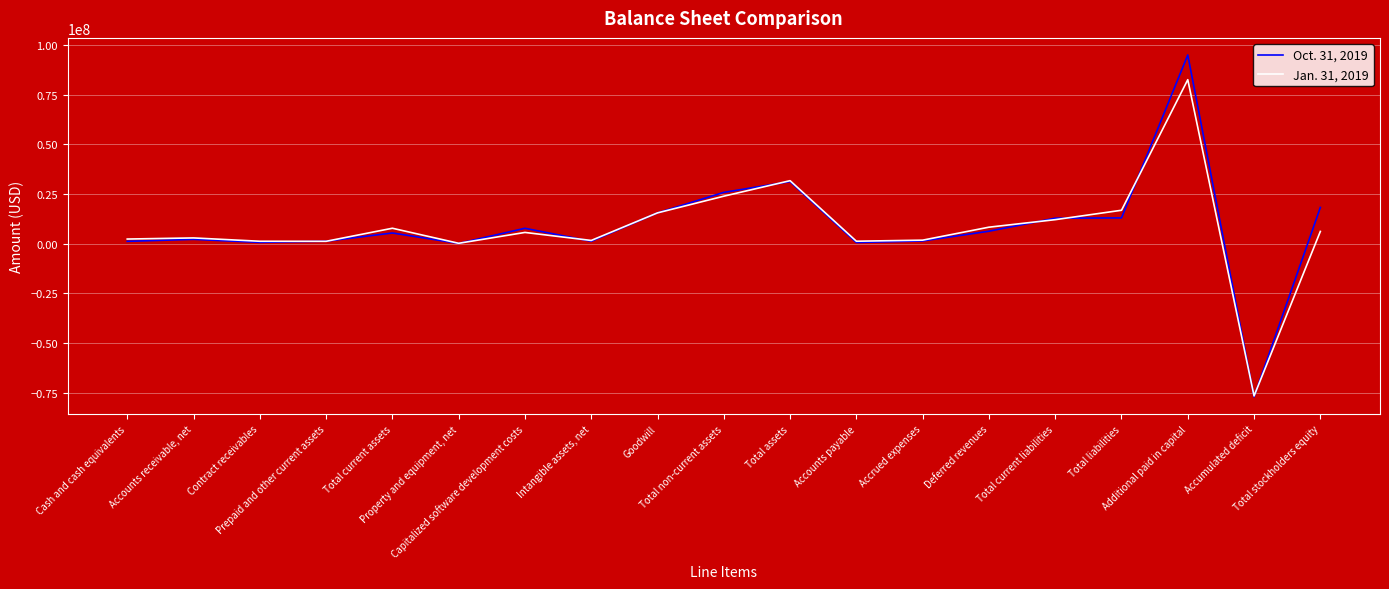

What is the difference between the highest and lowest values at Additional paid in capital?

12426000